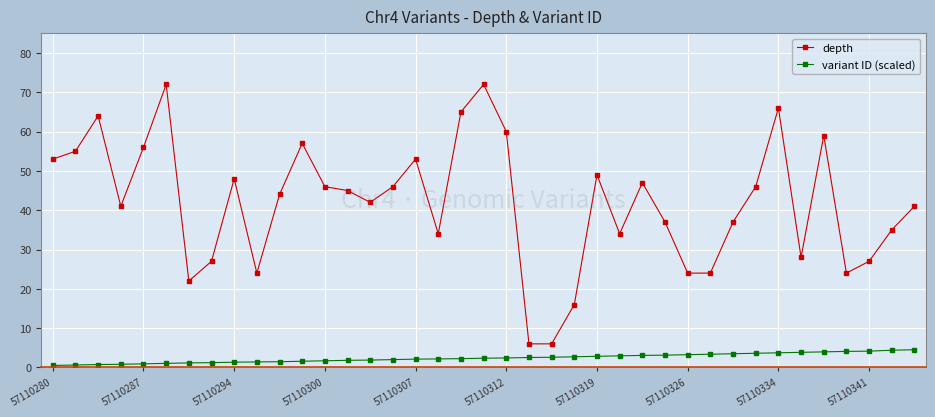

List the series in order of their overall mean, highest first.

depth, variant ID (scaled)